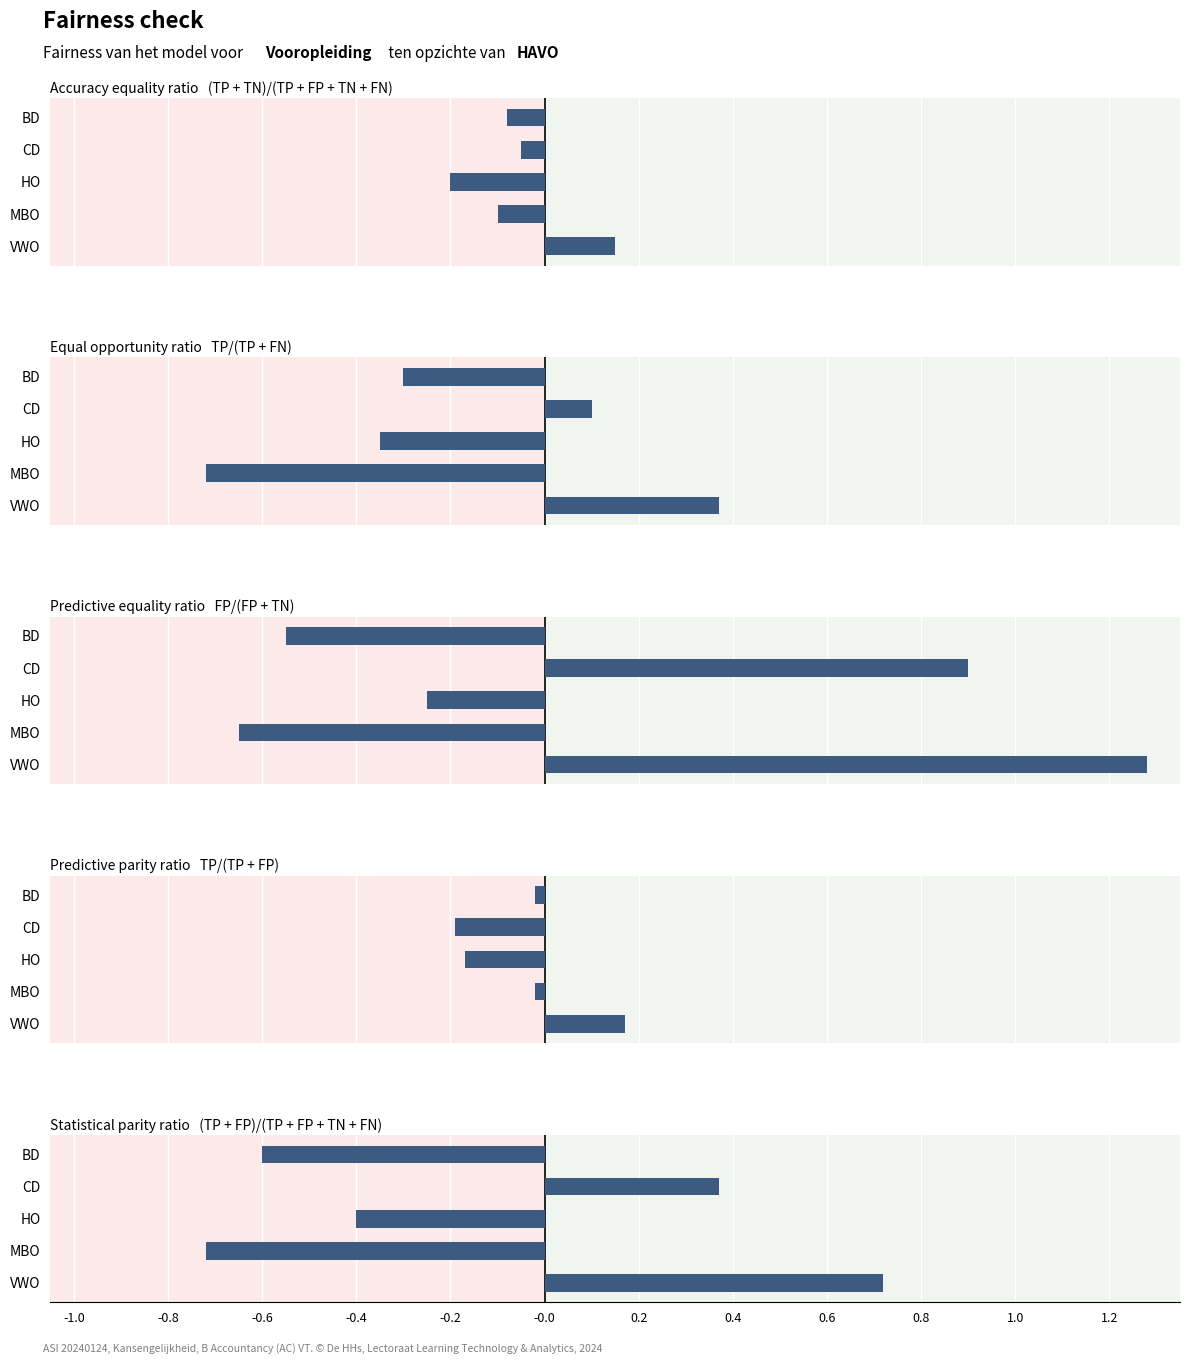

Which has a higher value, BD or MBO?

BD